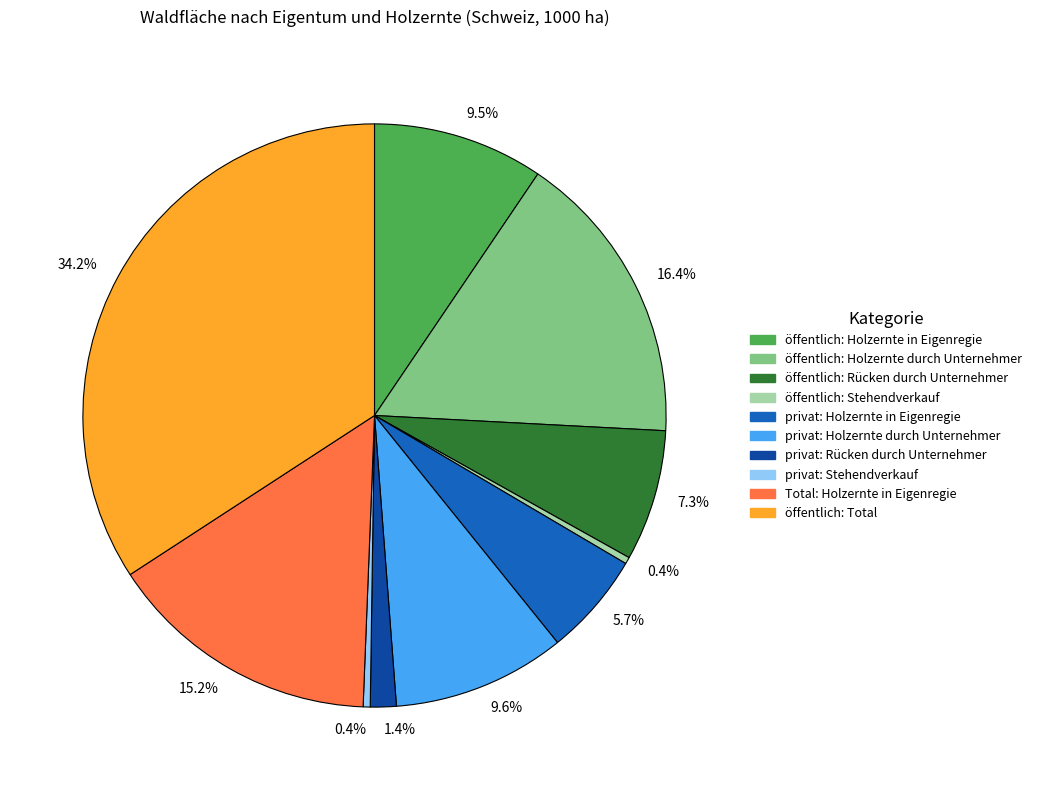

Does any single category account for the majority?

No